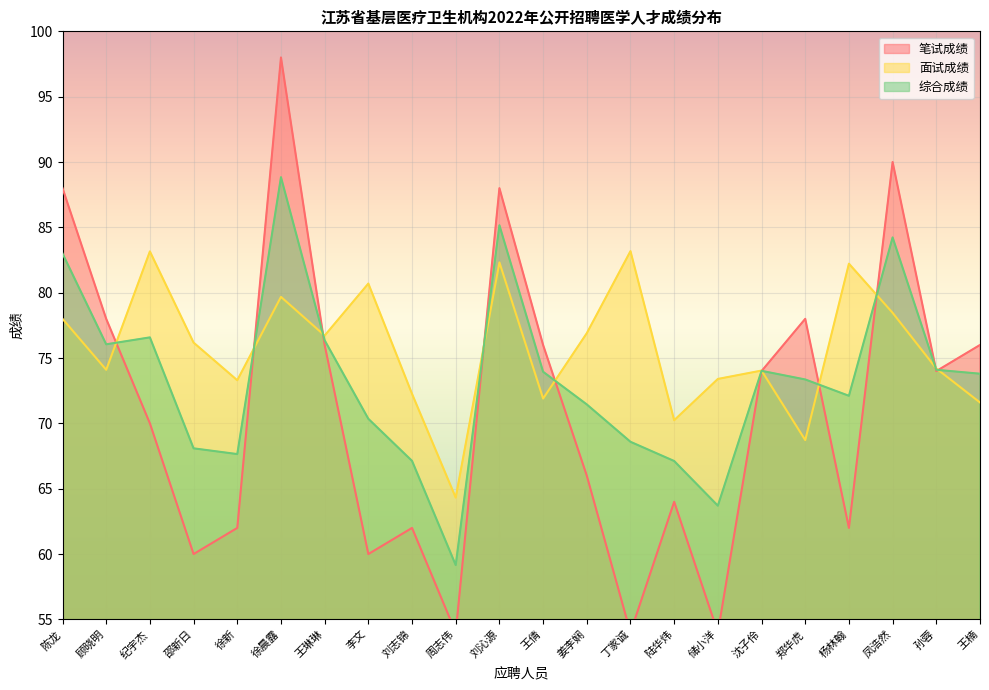

What is the label of the 7th point from the left?

王琳琳